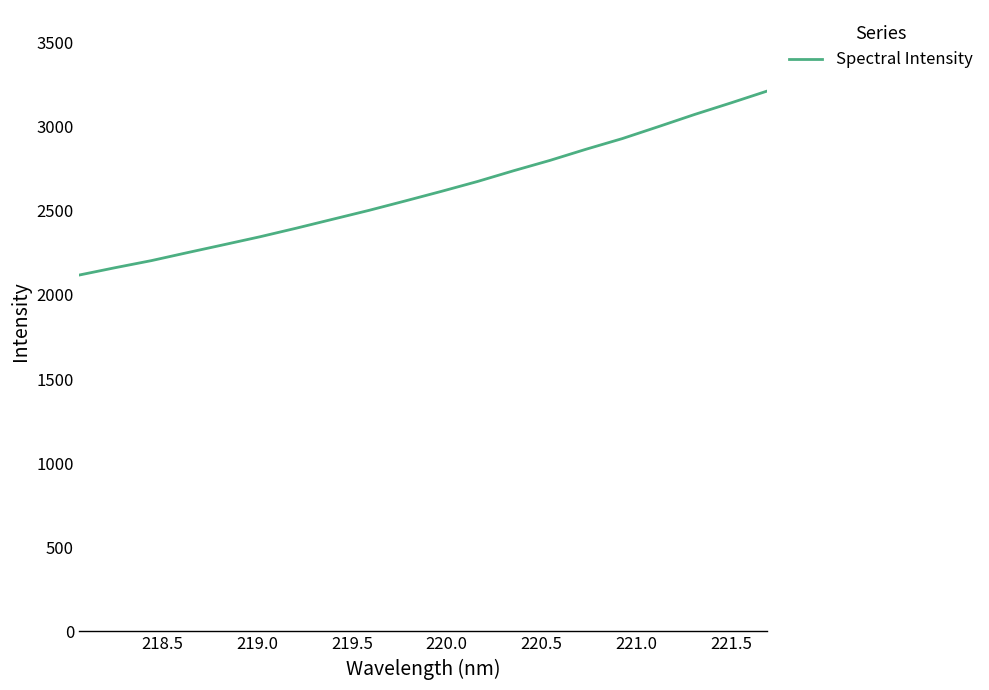

What is the maximum value shown in the chart?

3211.7